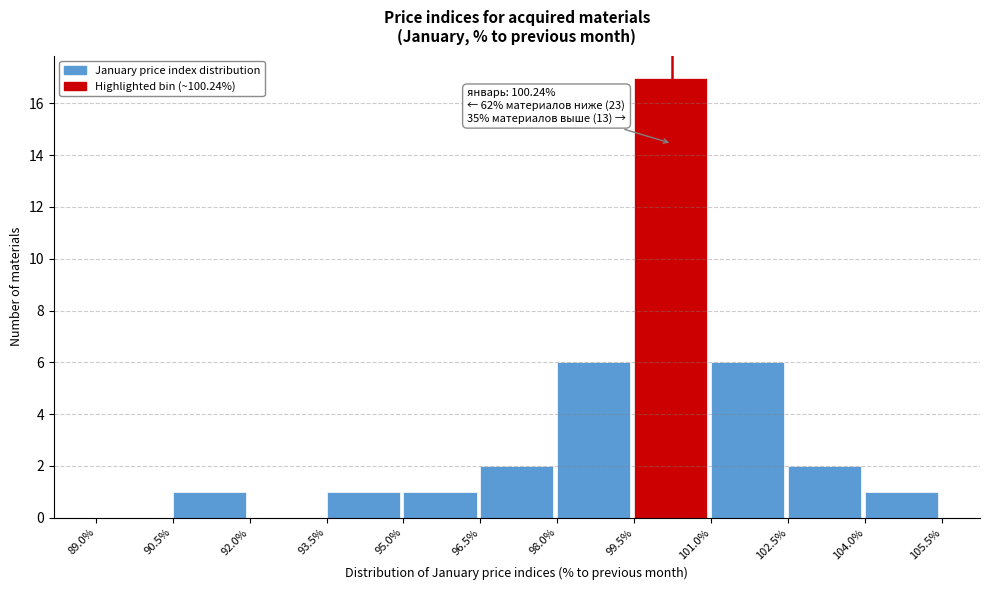

Over which range of the x-axis is the bar tallest?

99.5% to 101.0%